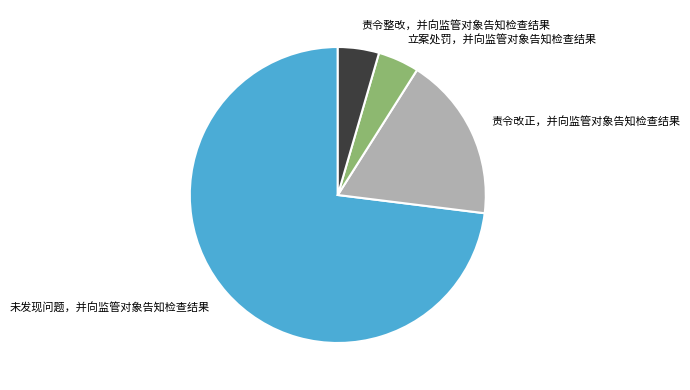

Which category has the biggest portion of the pie?

未发现问题，并向监管对象告知检查结果